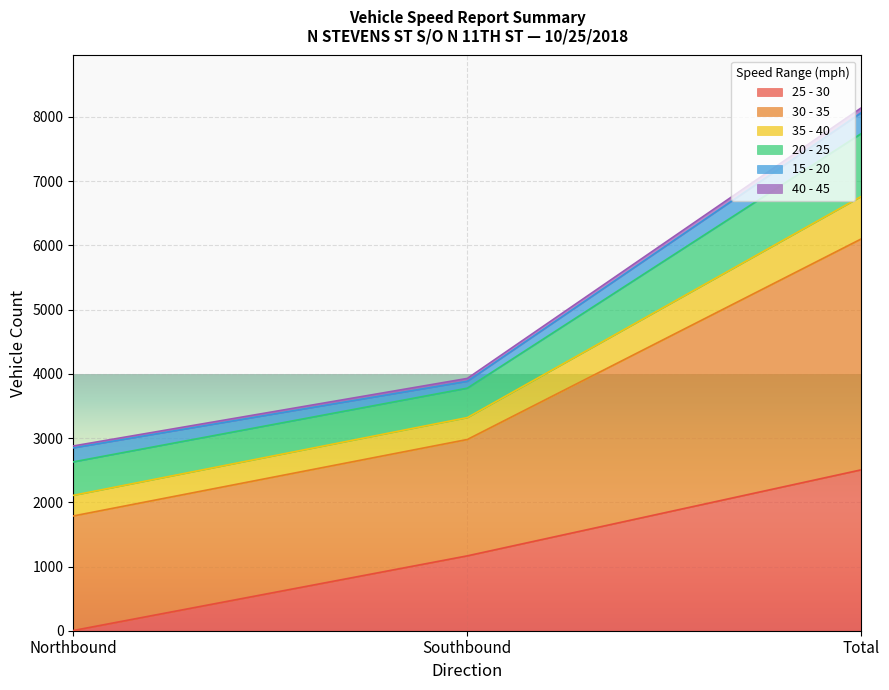

At which category is the sum across all series the highest?

Total